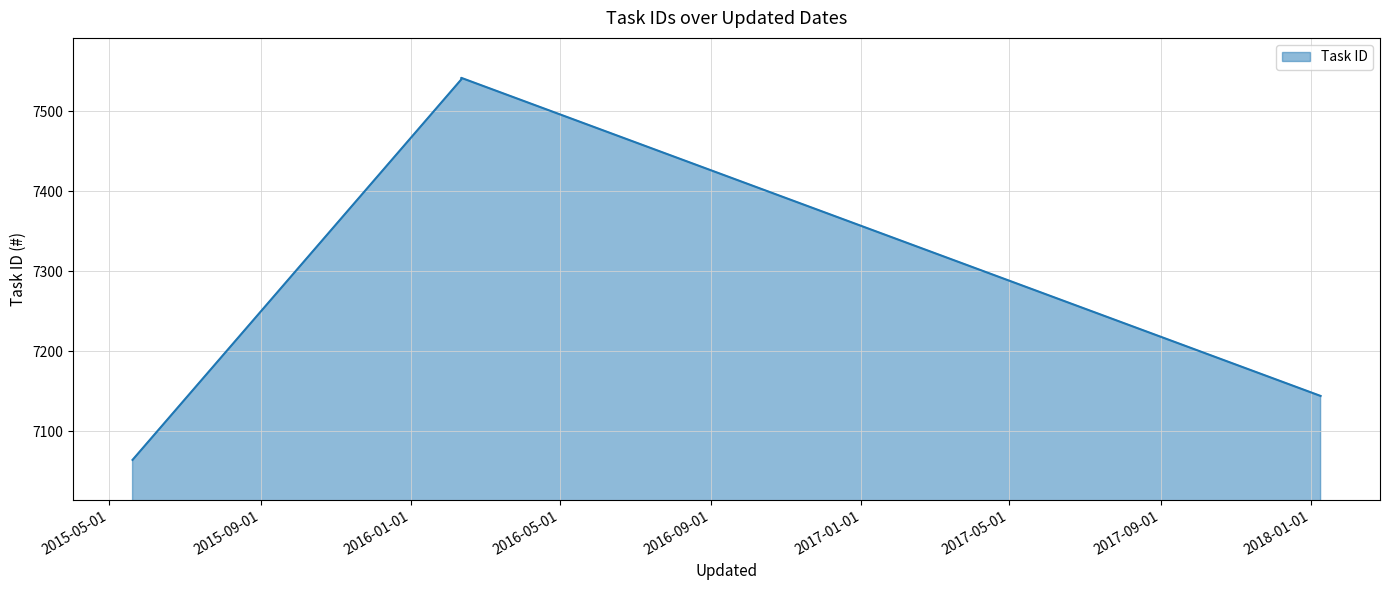

How many data points are less than 7540?

2